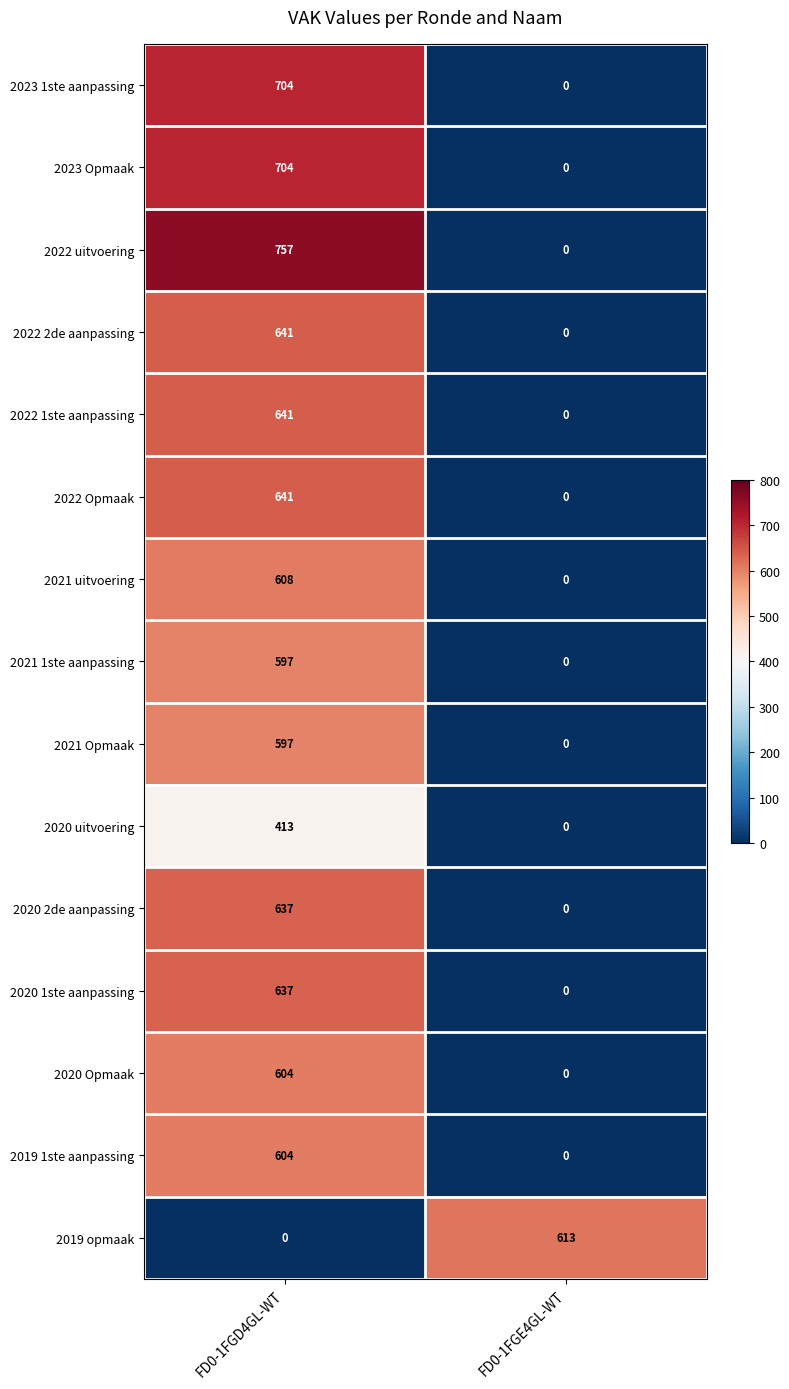

List the labels in order of 2020 Opmaak value, largest first.

FD0-1FGD4GL-WT, FD0-1FGE4GL-WT